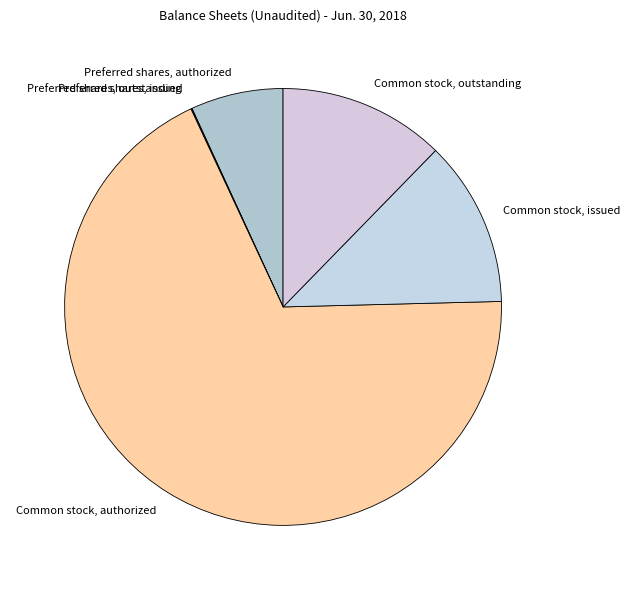

What is the largest slice in the pie chart?

Common stock, authorized